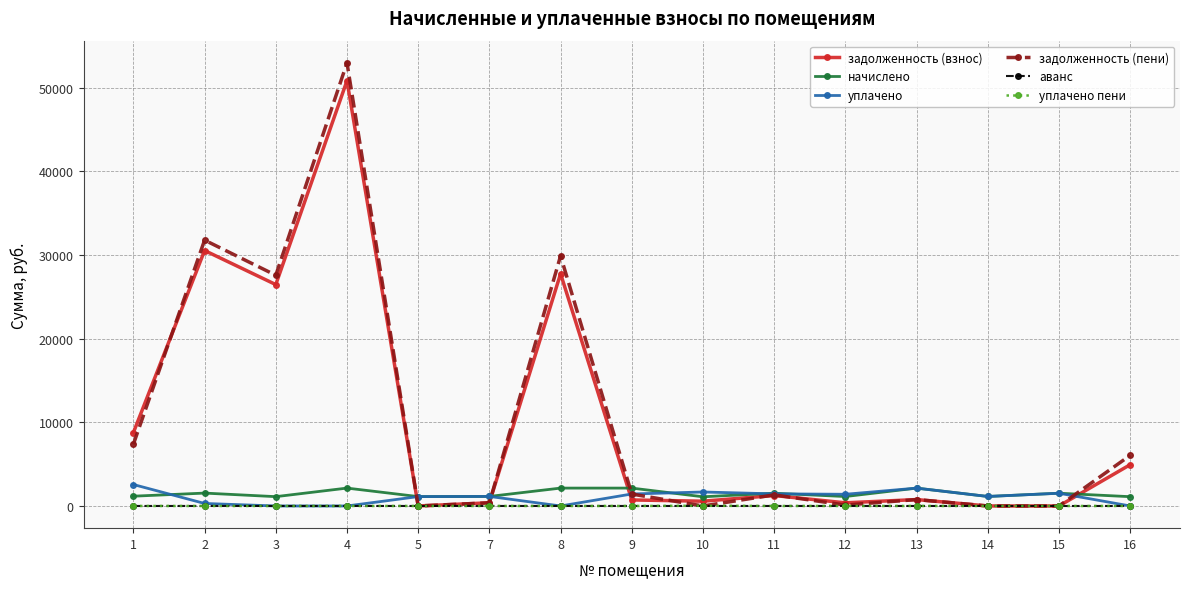

Between 3 and 4, which series saw the biggest shift?

задолженность (пени)